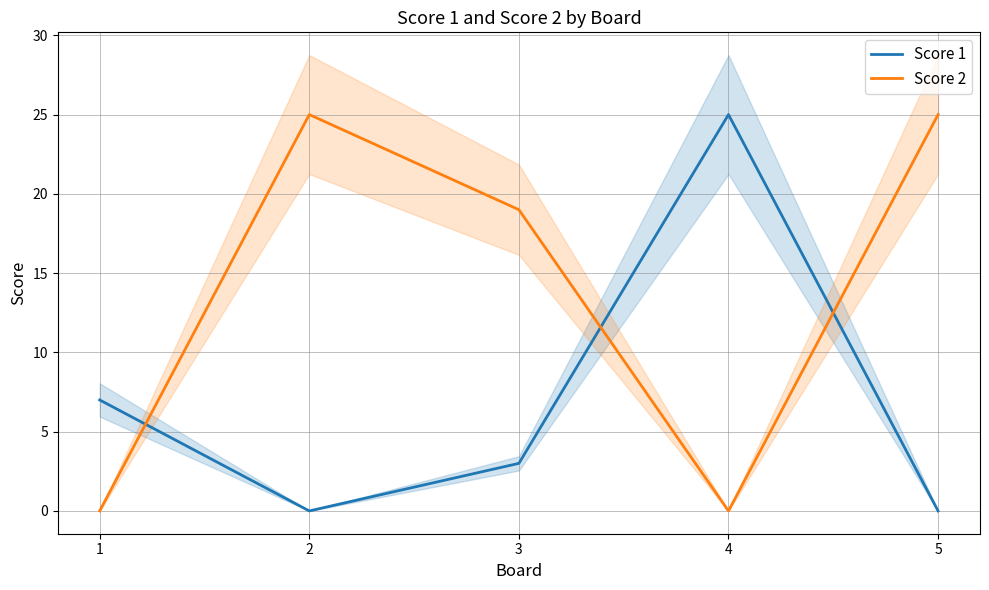

What is the difference between the maximum and minimum values in the Score 1 series?

25